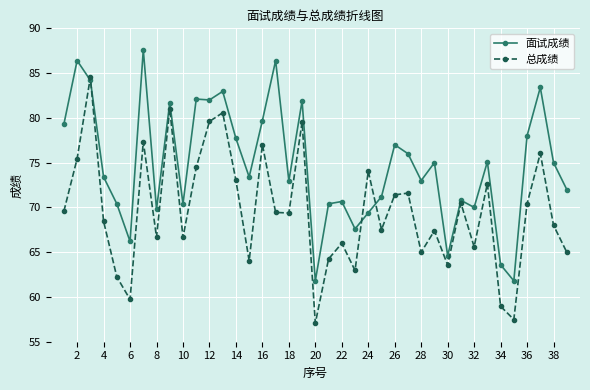

At how many categories does at least one series exceed 61?

39